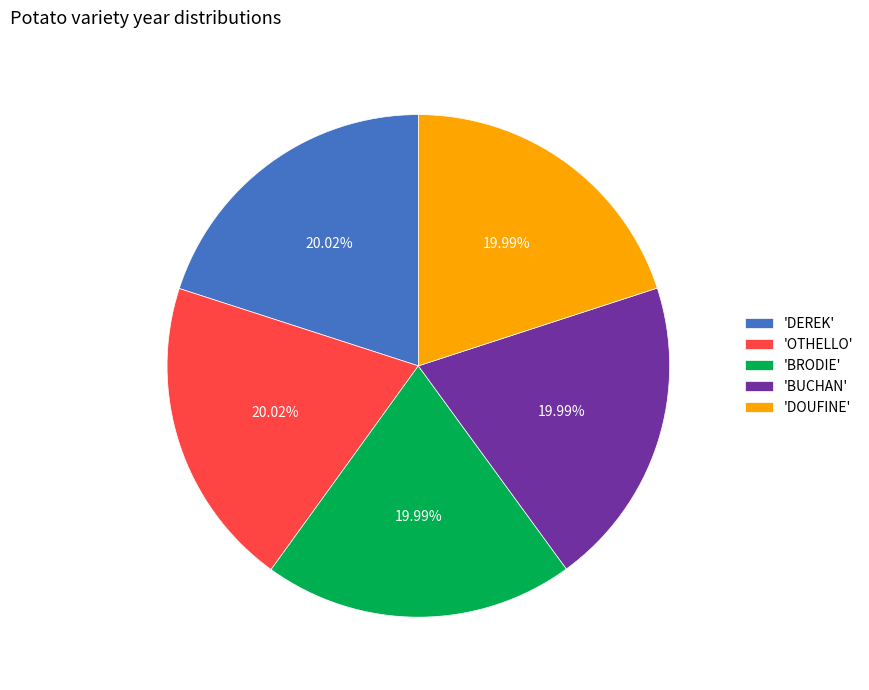

Is there a majority slice in this chart?

No